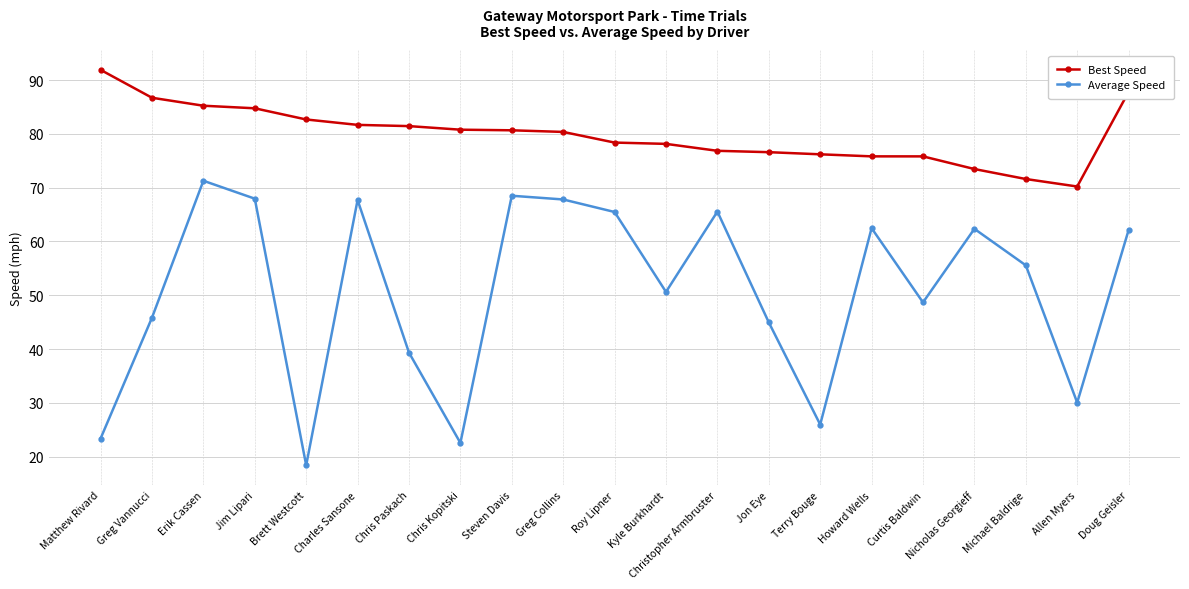

What is the spread (max minus min) of values at Steven Davis?

12.2